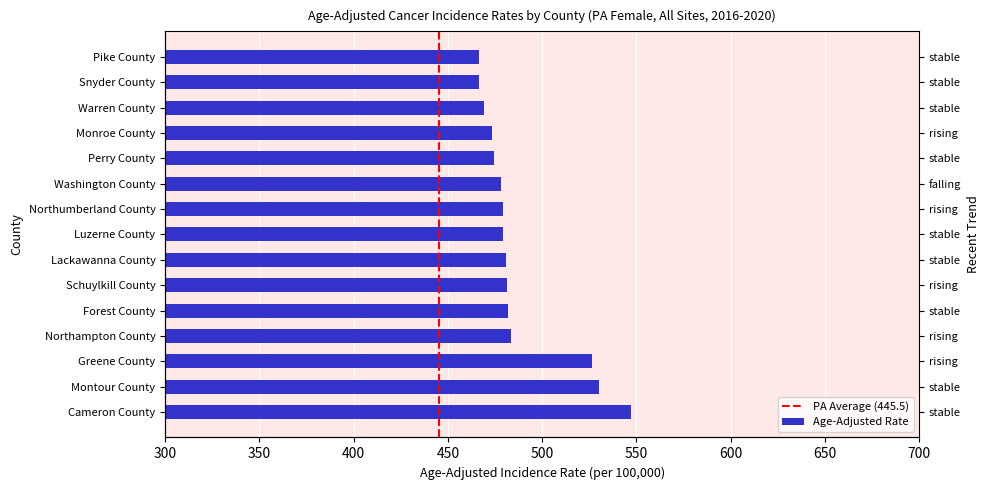

What is the difference between the maximum and minimum values?

80.7